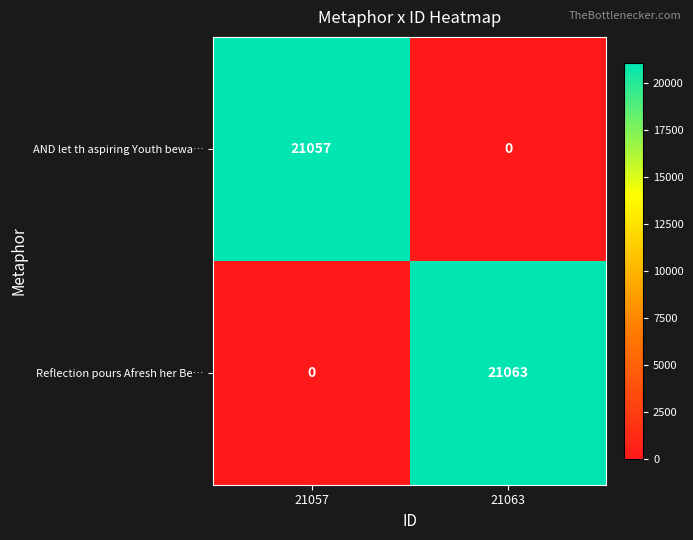

At which category is the sum across all series the highest?

21063